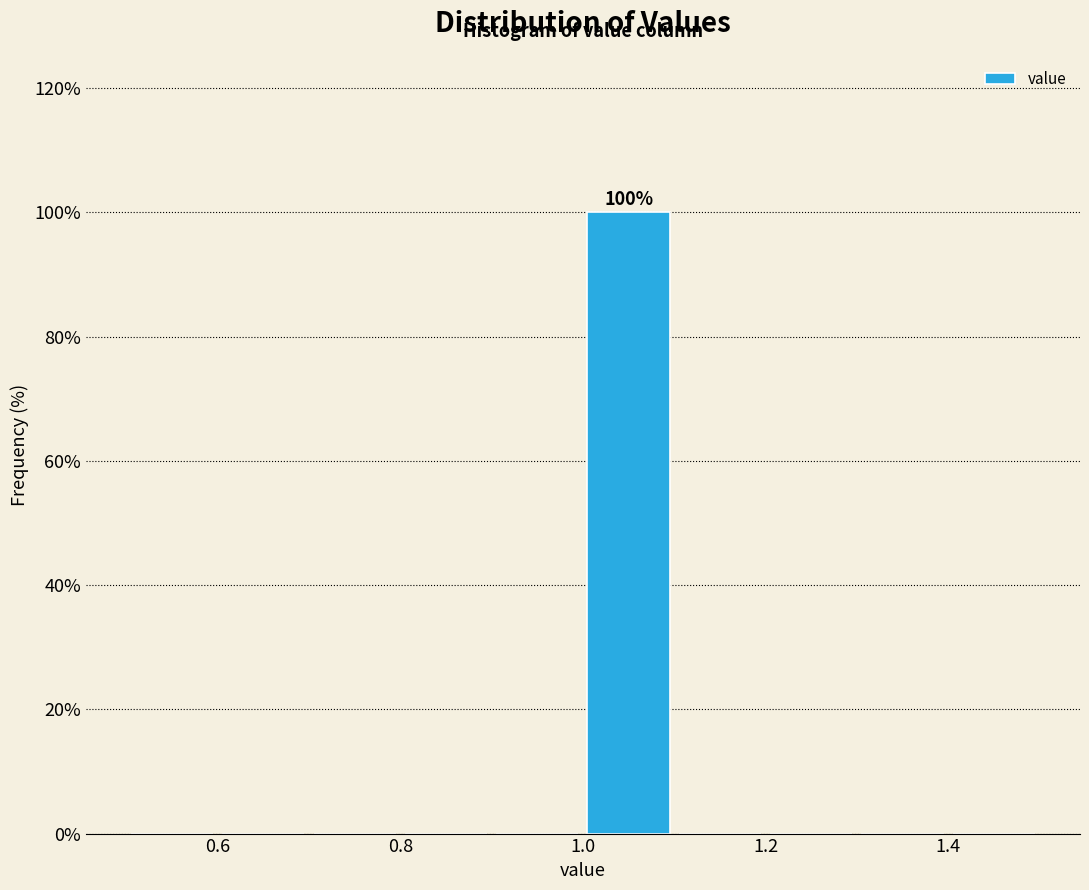

Over which range of the x-axis is the bar tallest?

1.0 to 1.1